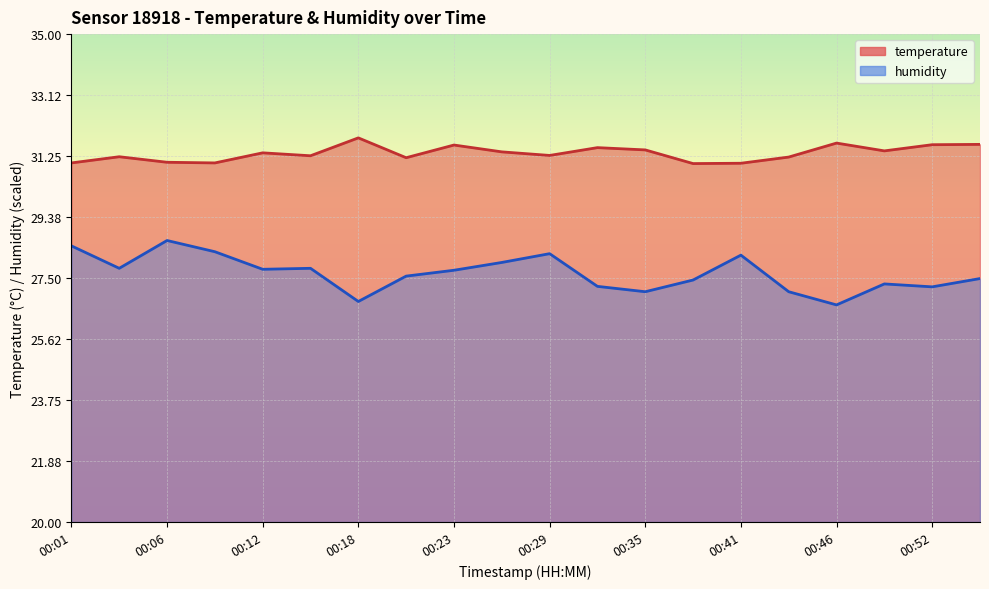

Reading left to right, list all the values displayed in this chart.

temperature: 31.0	31.2	31.1	31.0	31.4	31.3	31.8	31.2	31.6	31.4	31.3	31.5	31.4	31.0	31.0	31.2	31.6	31.4	31.6	31.6
humidity: 28.5	27.8	28.7	28.3	27.8	27.8	26.8	27.6	27.7	28.0	28.2	27.2	27.1	27.4	28.2	27.1	26.7	27.3	27.2	27.5